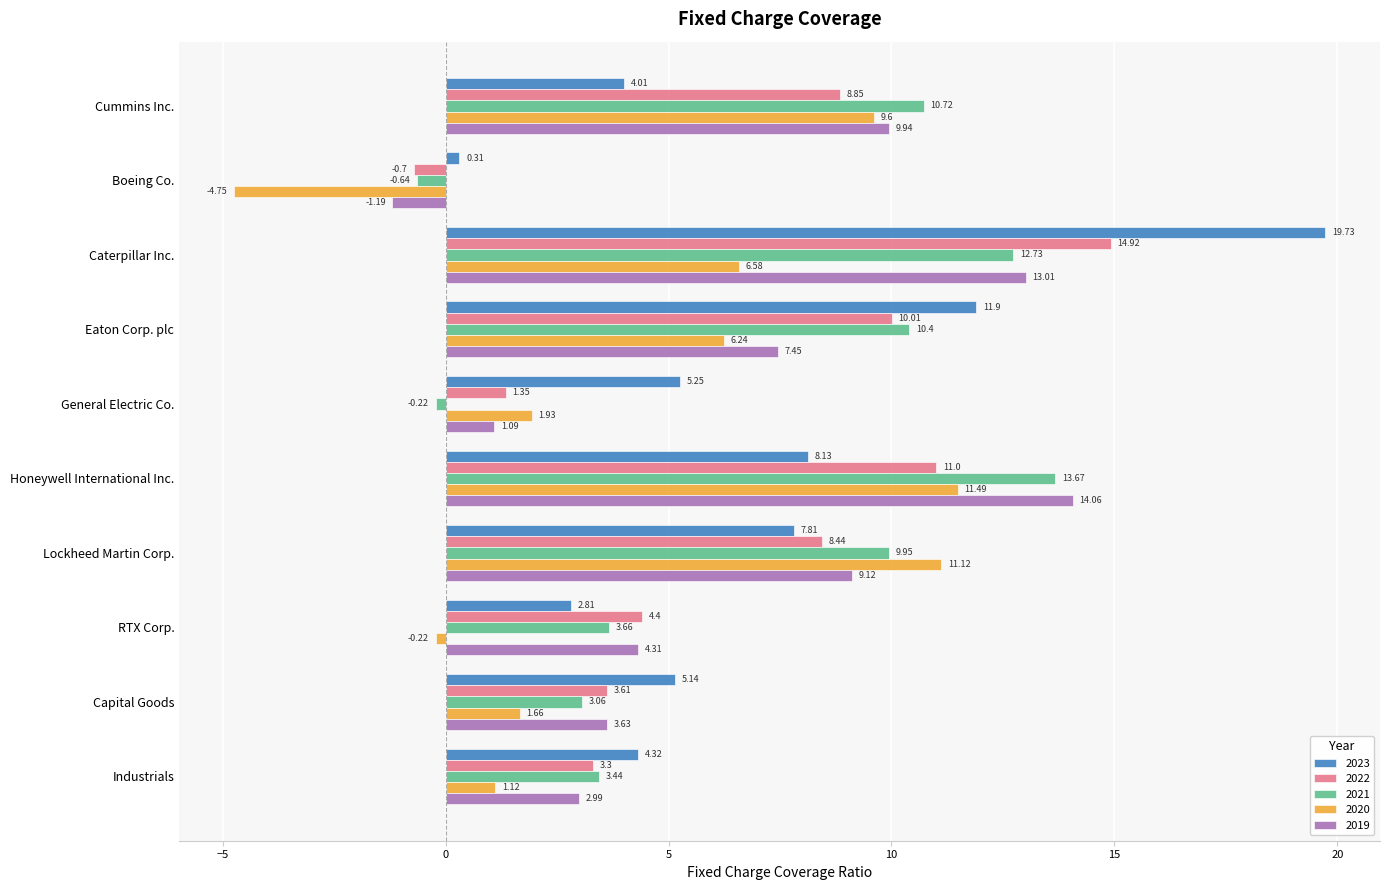

What is the difference between the 2021 values at Industrials and Boeing Co.?

4.1